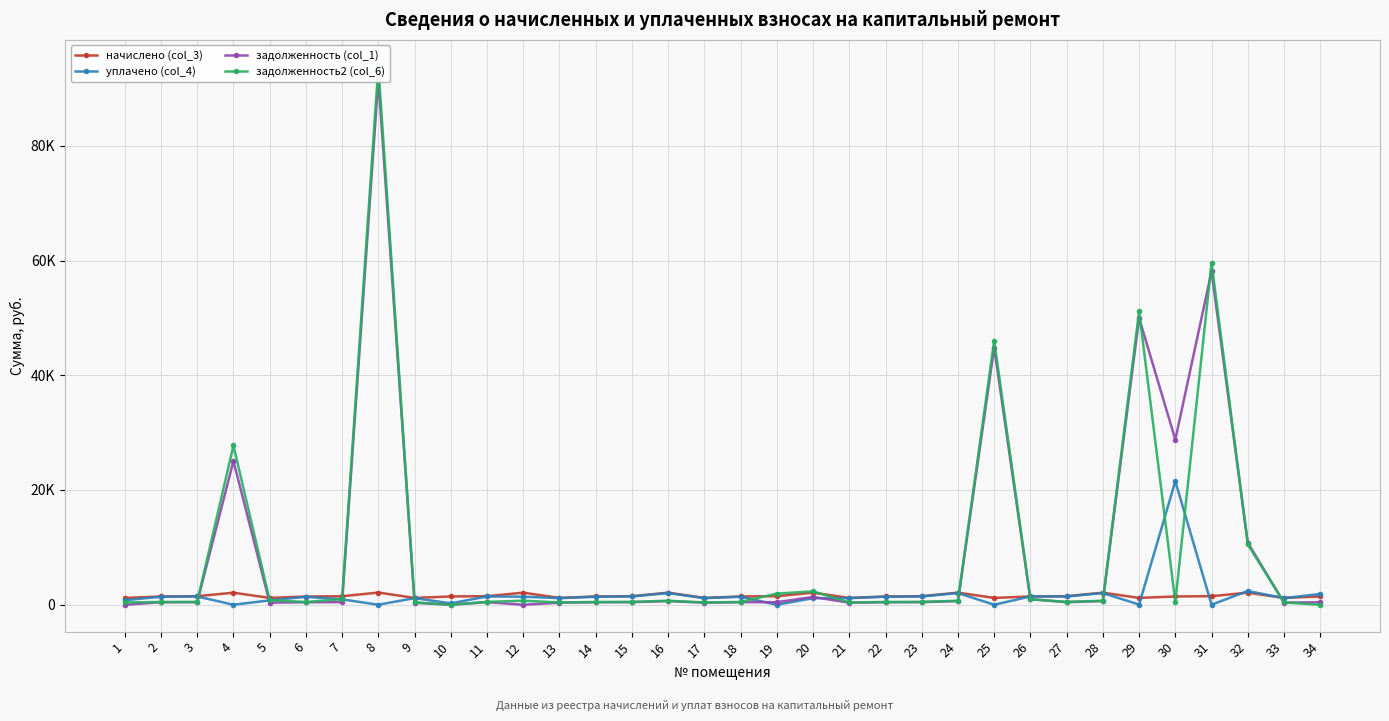

The начислено (col_3) series shows 1442.1 at 10. True or false?

True